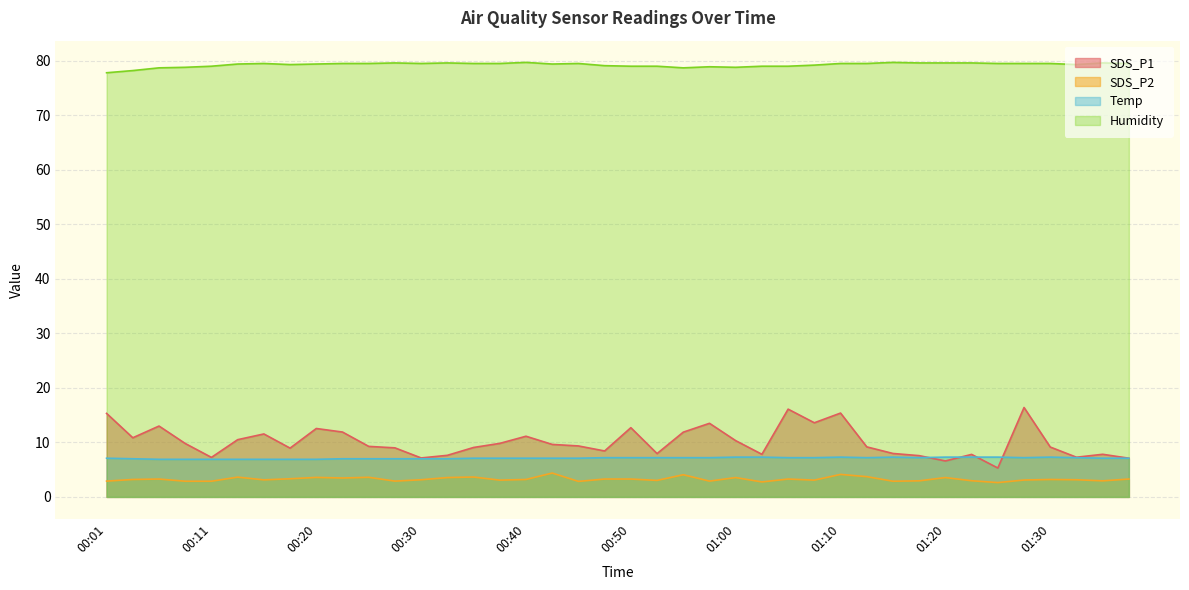

True or false: SDS_P2 has more than 0 interior local peaks.

True